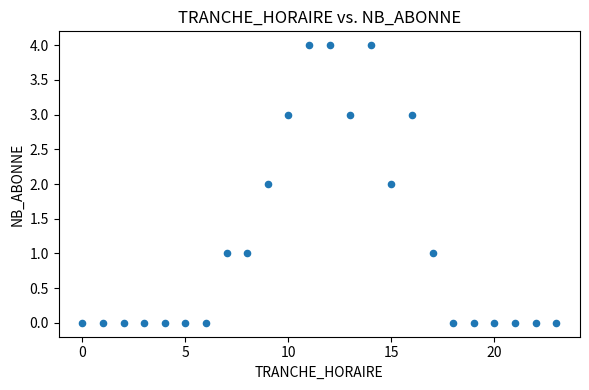

What is the range of Y values (max minus min)?

4